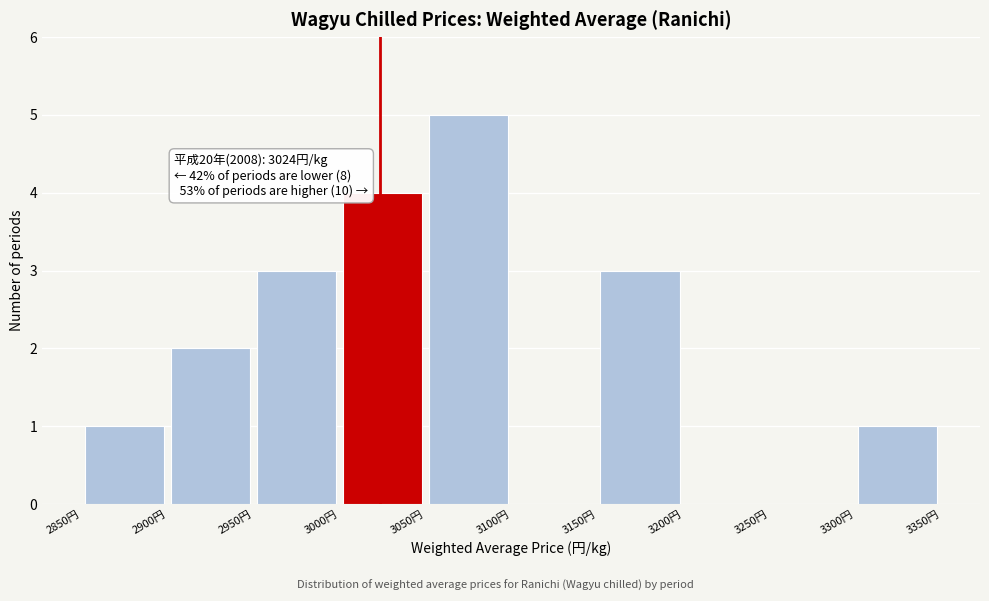

Over which range of the x-axis is the bar tallest?

3050 to 3100